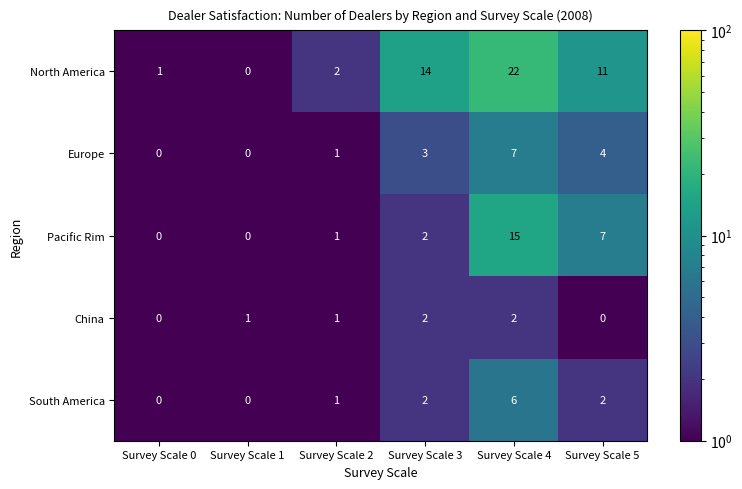

What is the difference between the maximum and minimum values in the North America series?

22